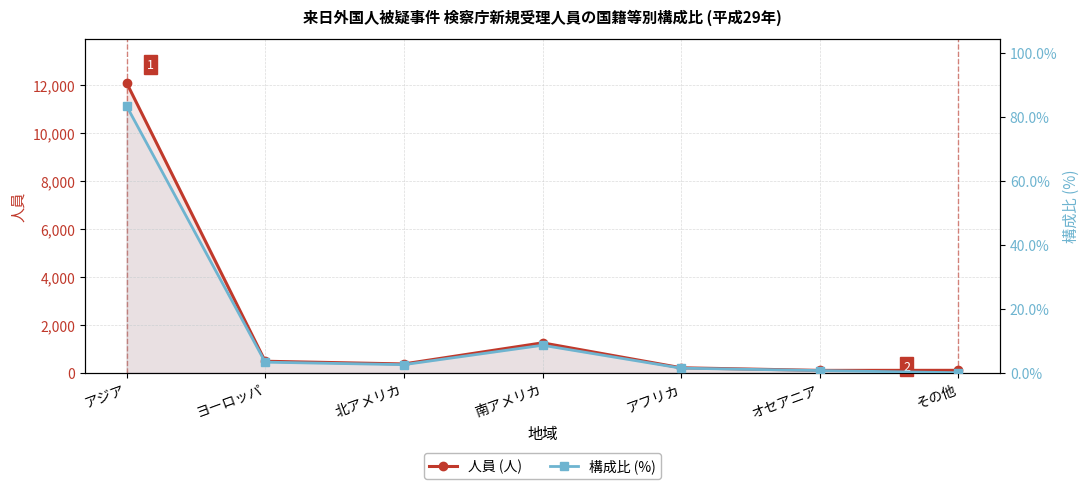

Reading left to right, list all the values displayed in this chart.

人員 (人): 12114.0	480.0	367.0	1248.0	207.0	98.0	101.0
構成比 (%): 83.5	3.3	2.5	8.6	1.4	0.7	0.0